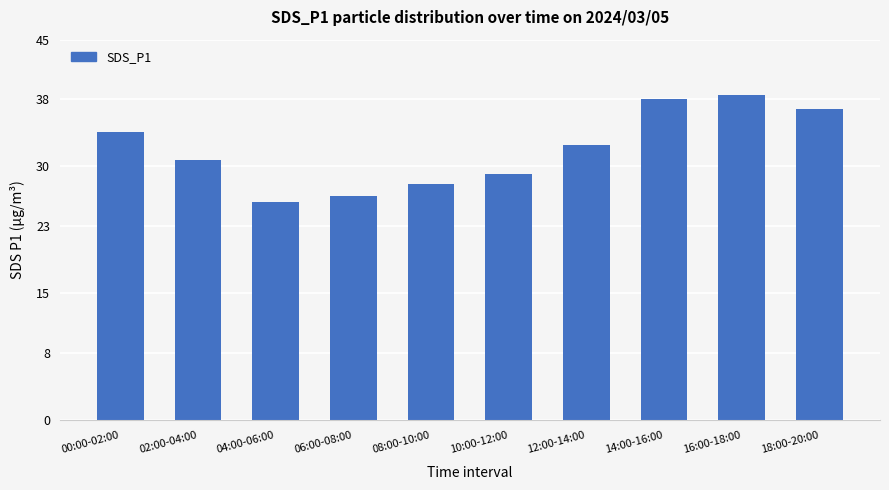

Which category has the lowest value across all series?

04:00-06:00